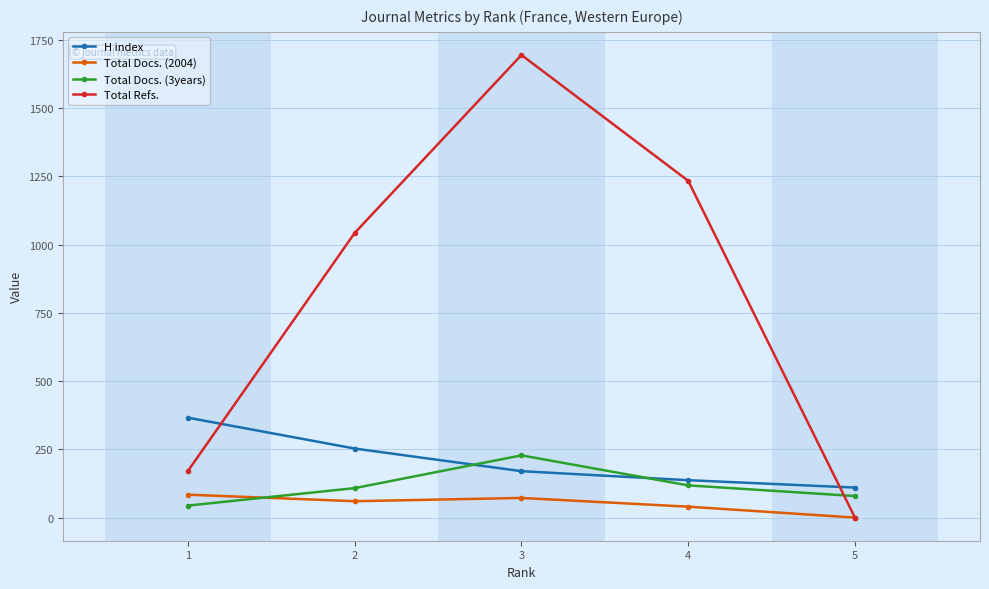

True or false: H index has a value of 110 at 5.

True